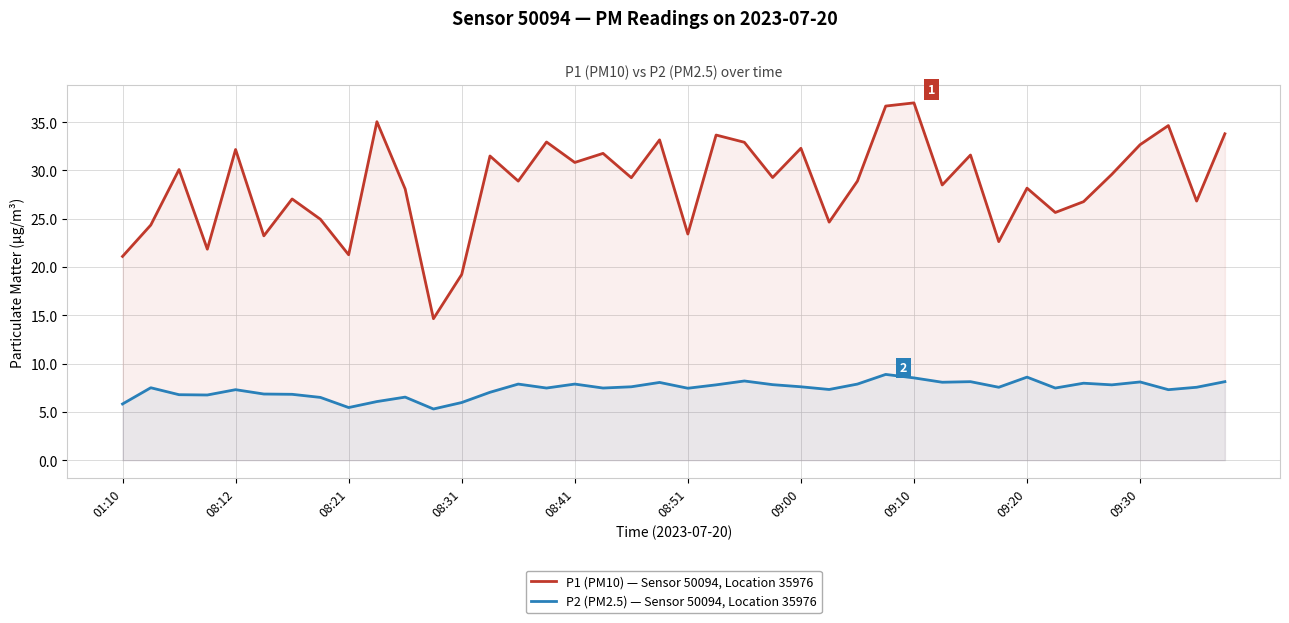

Which series has the largest range (max minus min)?

P1 (PM10) — Sensor 50094, Location 35976